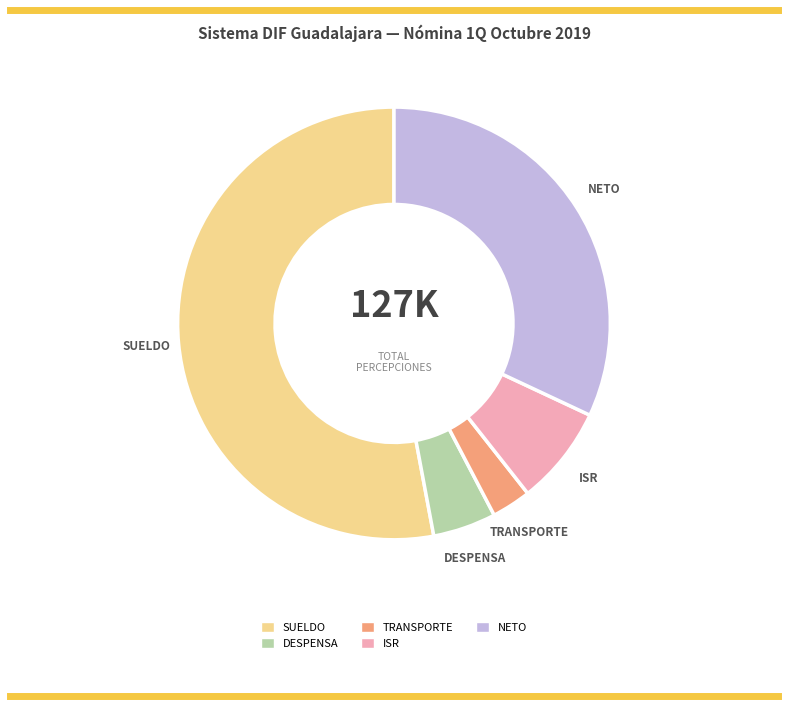

Is there a majority slice in this chart?

Yes